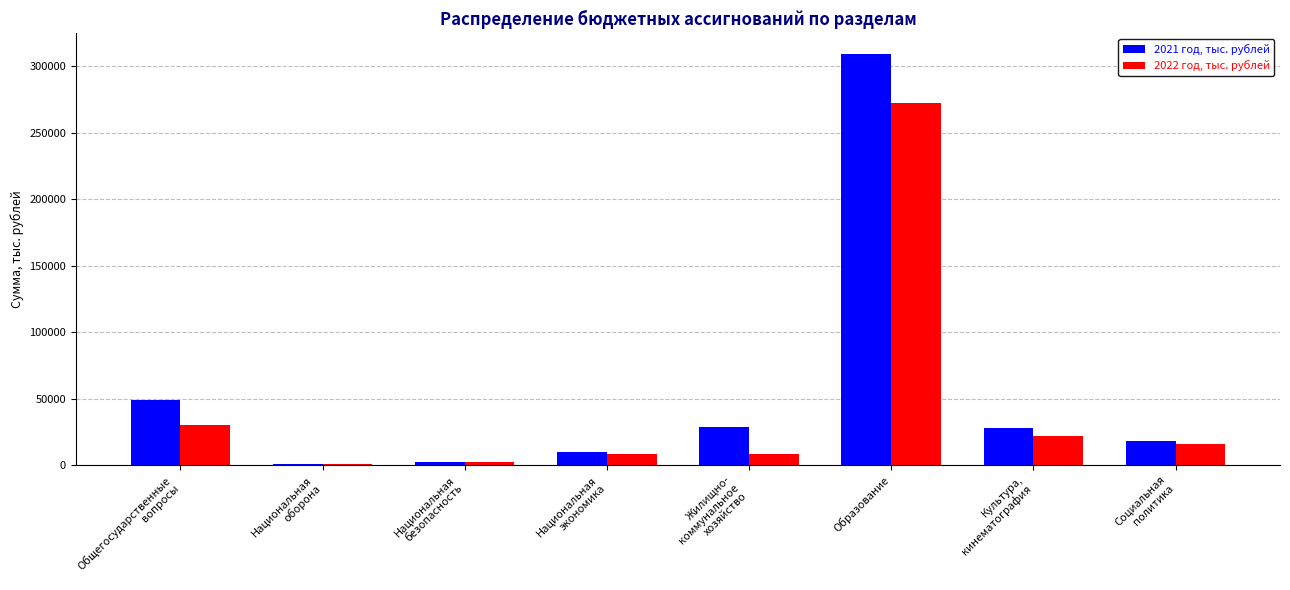

What is the maximum value shown in the chart?

309188.4